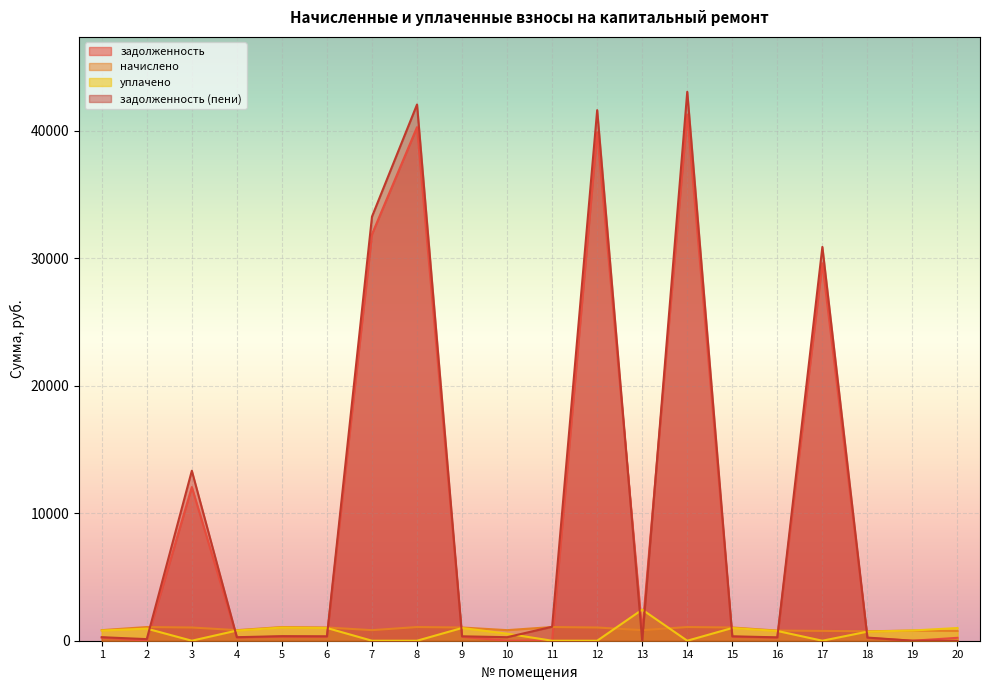

Which has a higher value, 13 or 4?

13